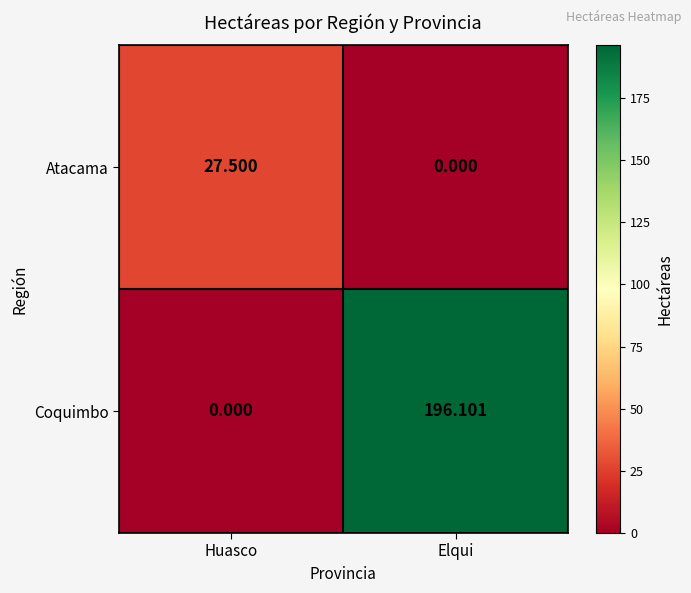

Which series changed the most between Huasco and Elqui?

Coquimbo